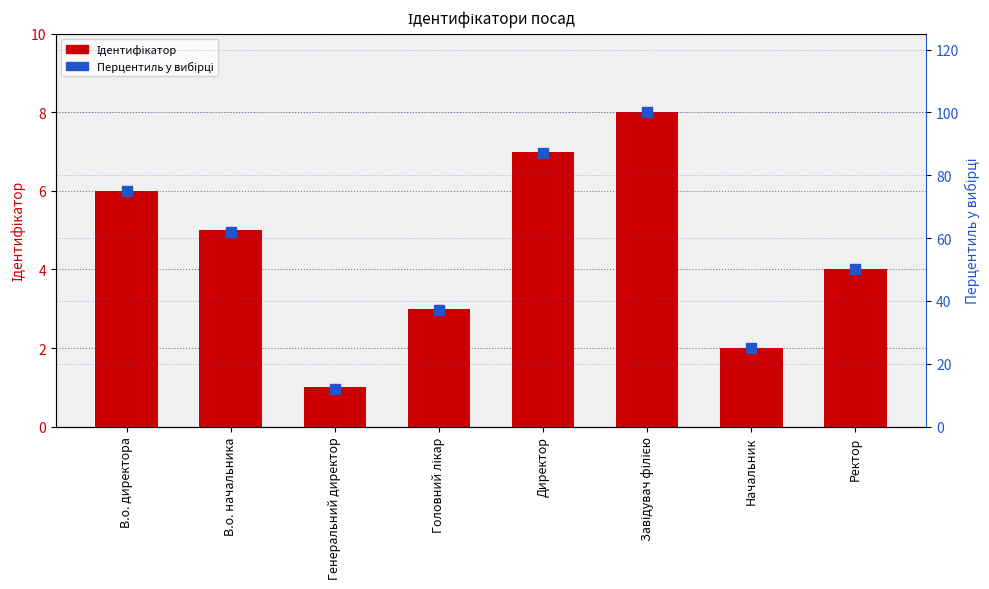

Where is Перцентиль у вибірці nearest to the value 56?

В.о. начальника